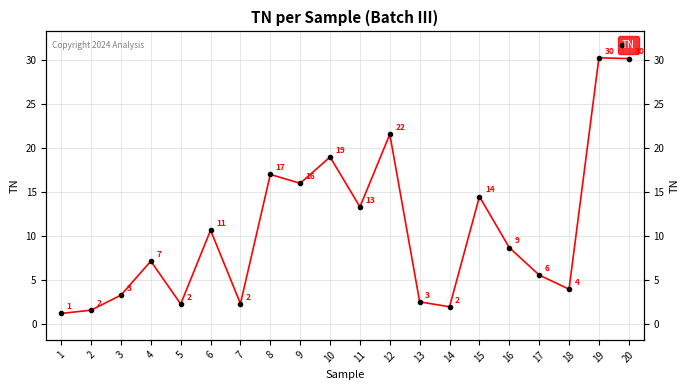

What value does the data have at 8?

17.0